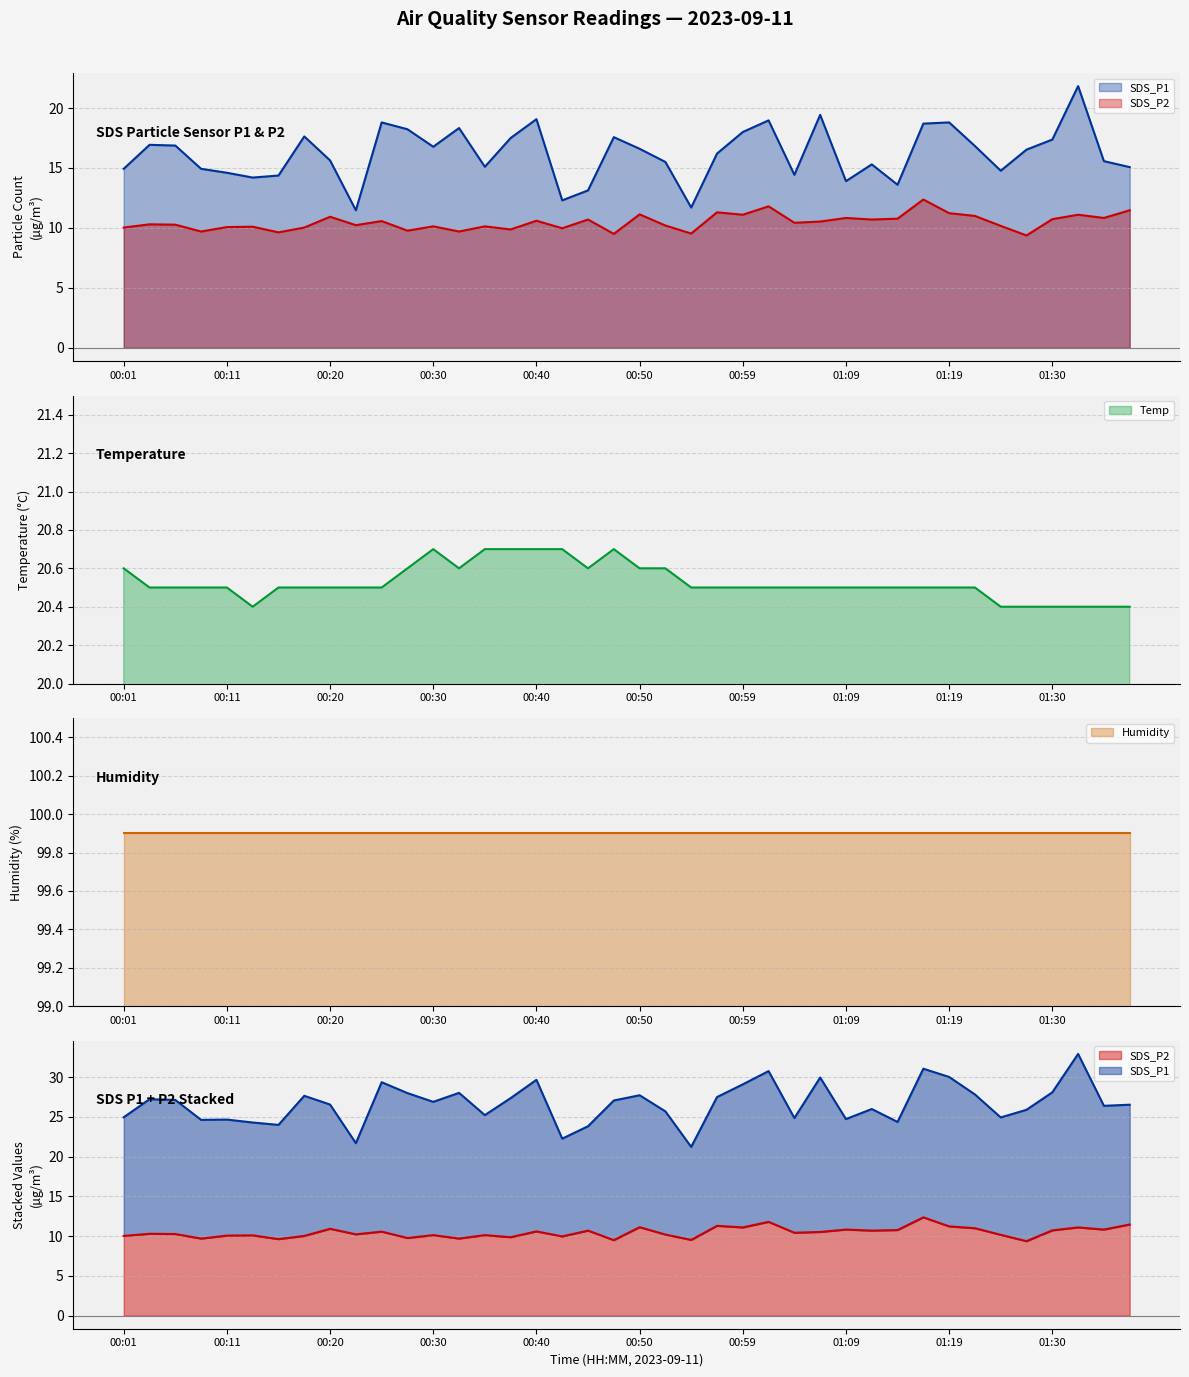

What is the lowest value of the Temp series?

20.4